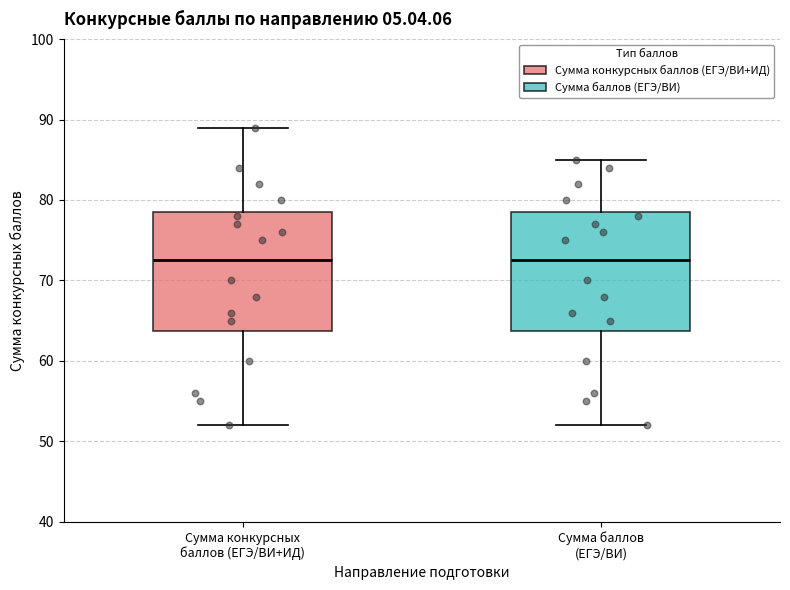

Reading left to right, read every box against the y-axis: the position of its median line, the range the box covers, and the ends of its whiskers. The values are not printed on the chart, so give them approximately, as read against the axis.

Сумма конкурсных баллов (ЕГЭ/ВИ+ИД): median 73, box 64 to 79, whiskers 52 to 89
Сумма баллов (ЕГЭ/ВИ): median 73, box 64 to 79, whiskers 52 to 85